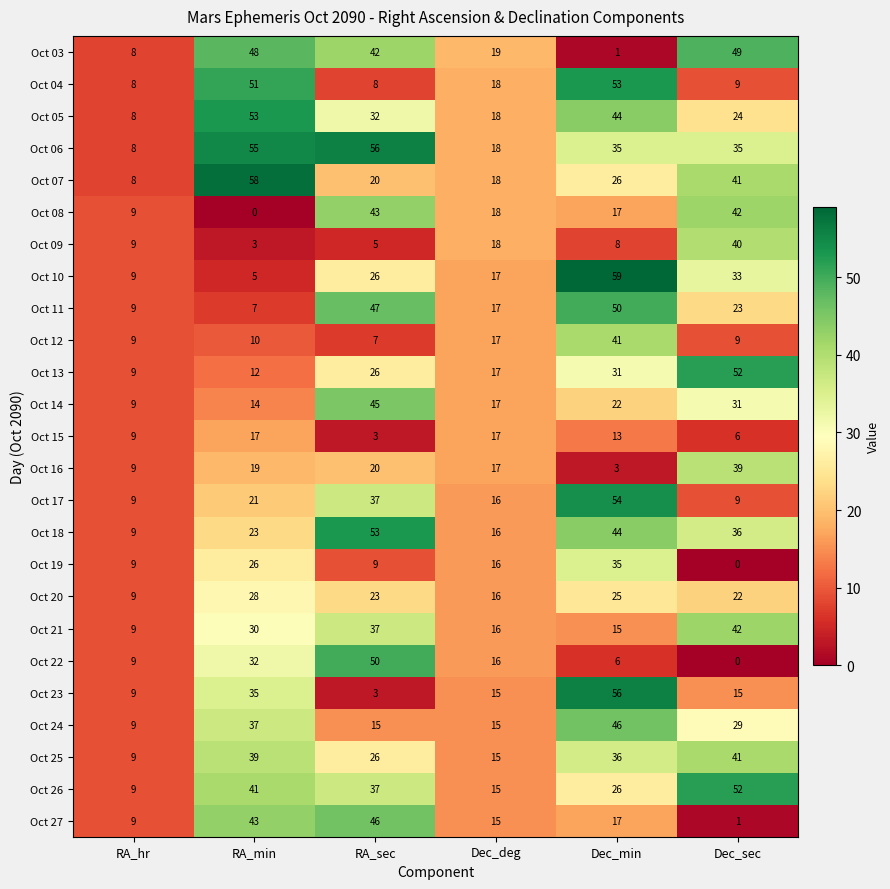

At RA_min, list the series in order from smallest to largest.

Oct 08, Oct 09, Oct 10, Oct 11, Oct 12, Oct 13, Oct 14, Oct 15, Oct 16, Oct 17, Oct 18, Oct 19, Oct 20, Oct 21, Oct 22, Oct 23, Oct 24, Oct 25, Oct 26, Oct 27, Oct 03, Oct 04, Oct 05, Oct 06, Oct 07